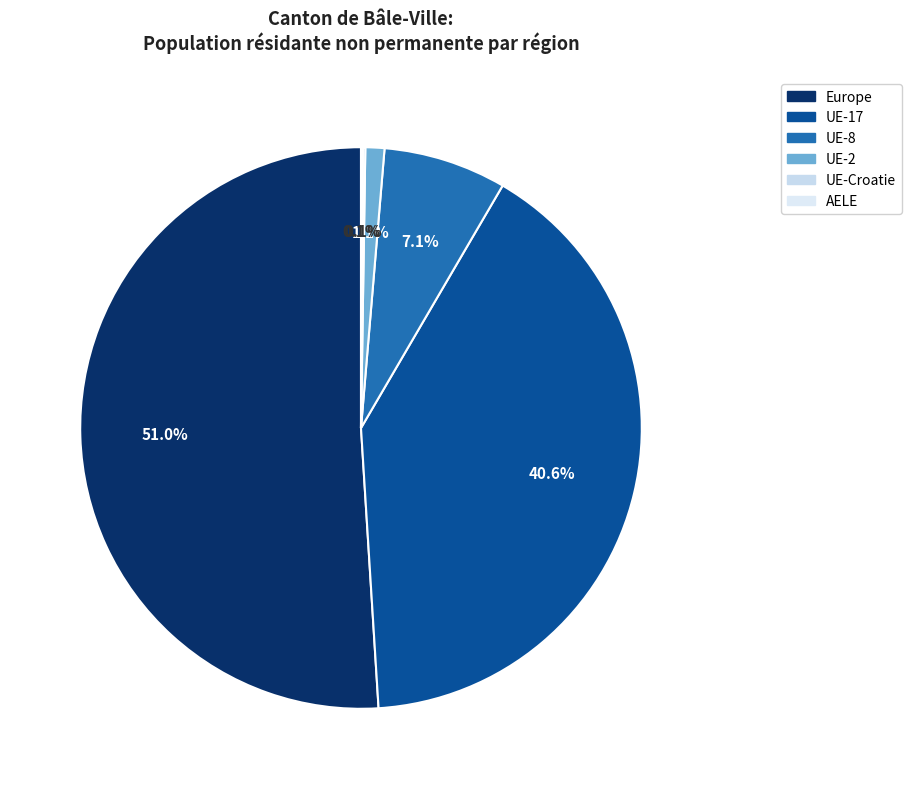

Rank the categories by value from lowest to highest.

AELE, UE-Croatie, UE-2, UE-8, UE-17, Europe